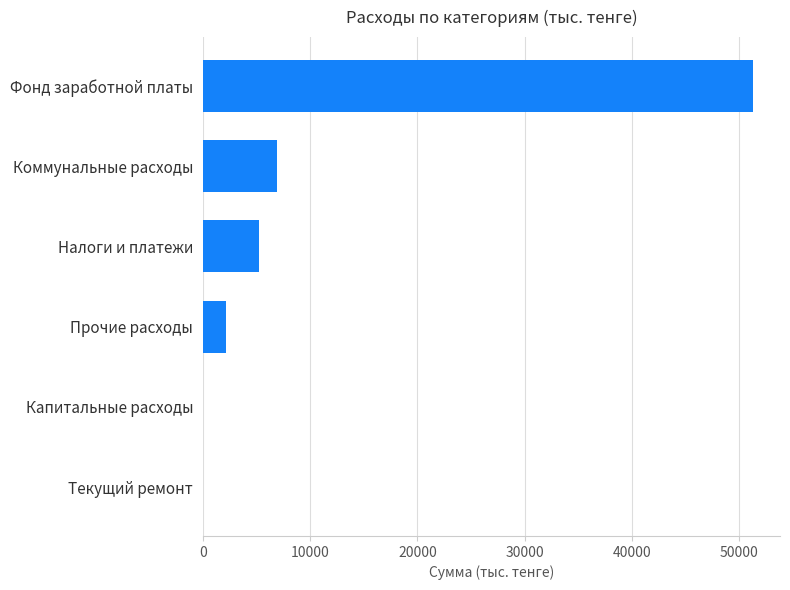

What is the sum of the values at Фонд заработной платы and Капитальные расходы?

51270.7